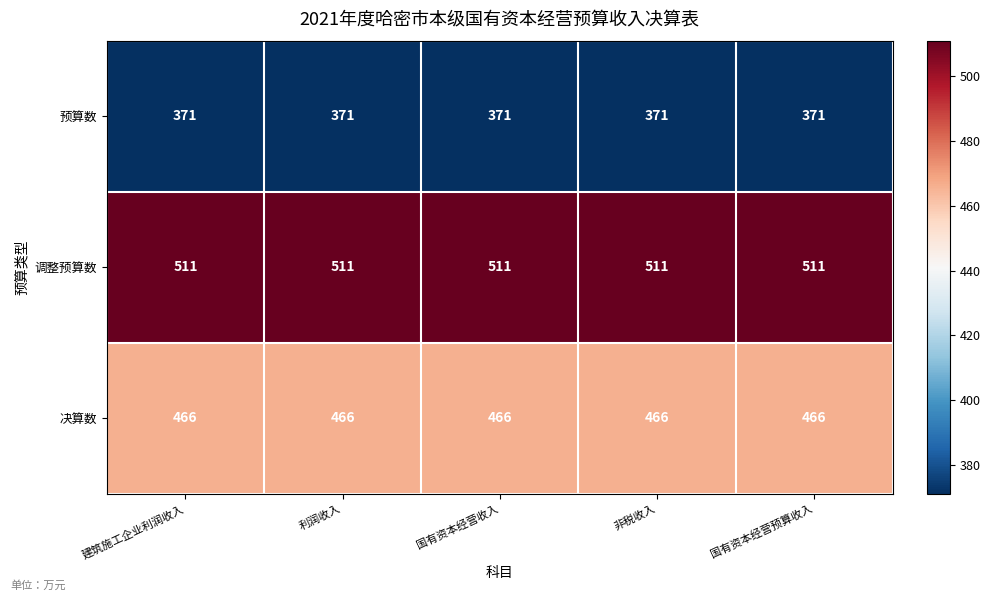

Is the value of 调整预算数 at 利润收入 greater than the value of 预算数 at 国有资本经营预算收入?

Yes